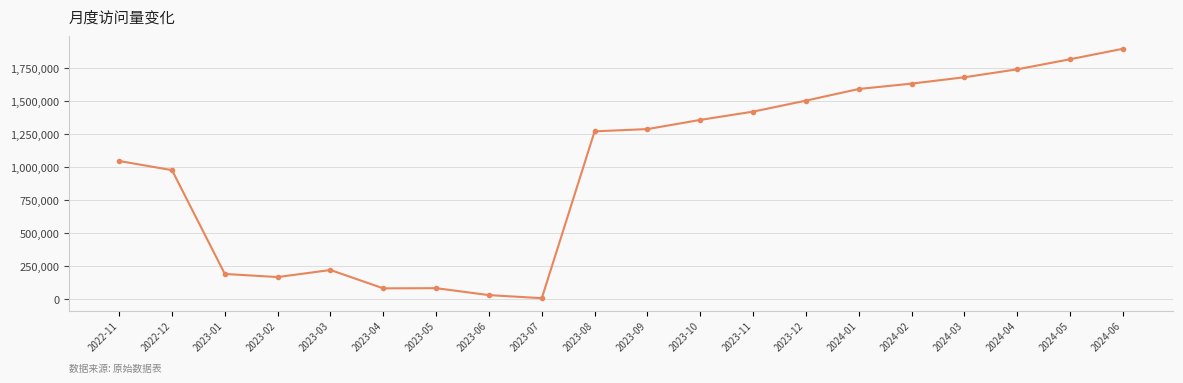

Where is the data nearest to the value 954391?

2022-12